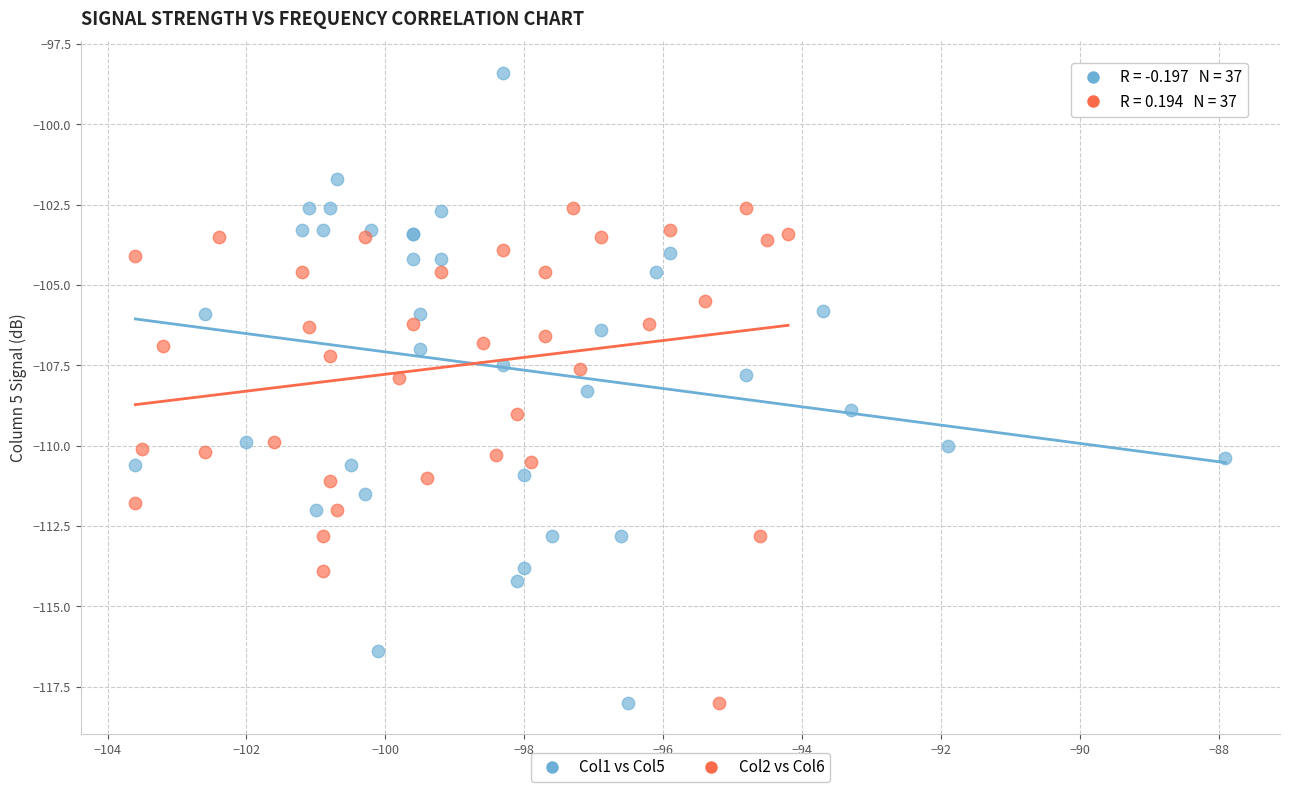

Which series has the widest spread of Y values?

Col1 vs Col5